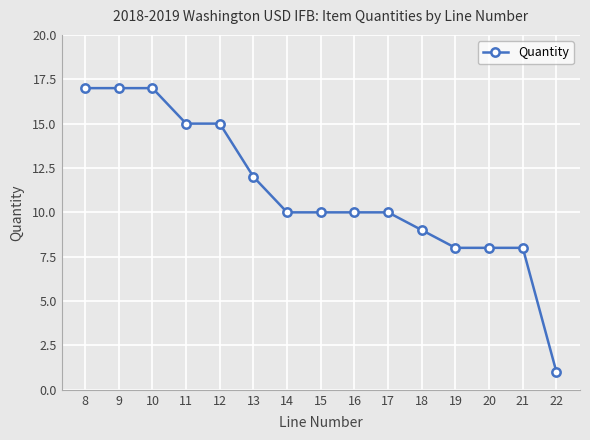

Is this an area chart (filled region under the line)?

No